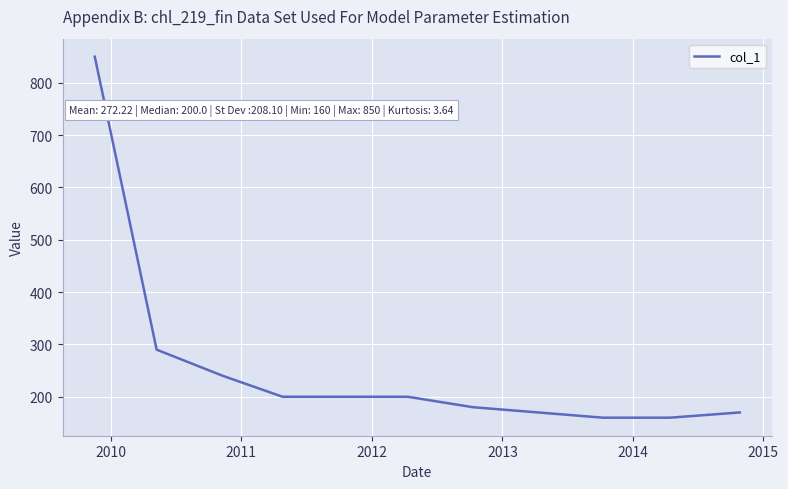

What is the smallest value displayed?

160